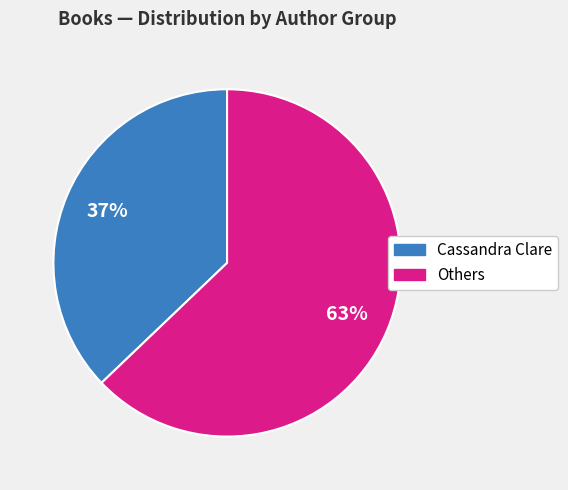

To the nearest percent, what is the difference between the largest and smallest slice percentages?

26%